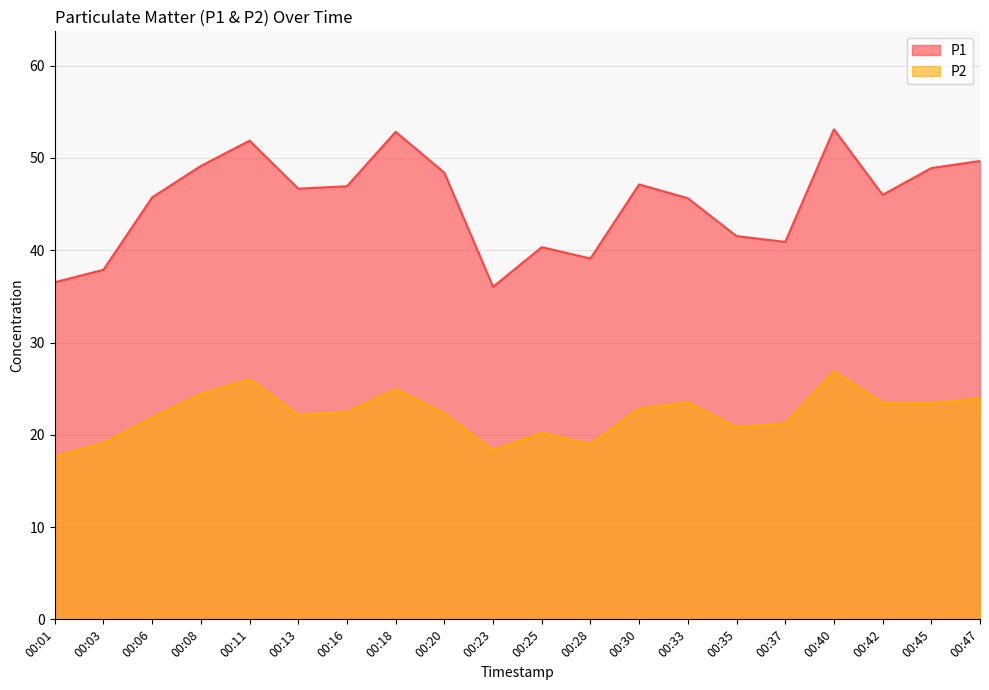

The value of P1 at 00:01 is 36.5. True or false?

True